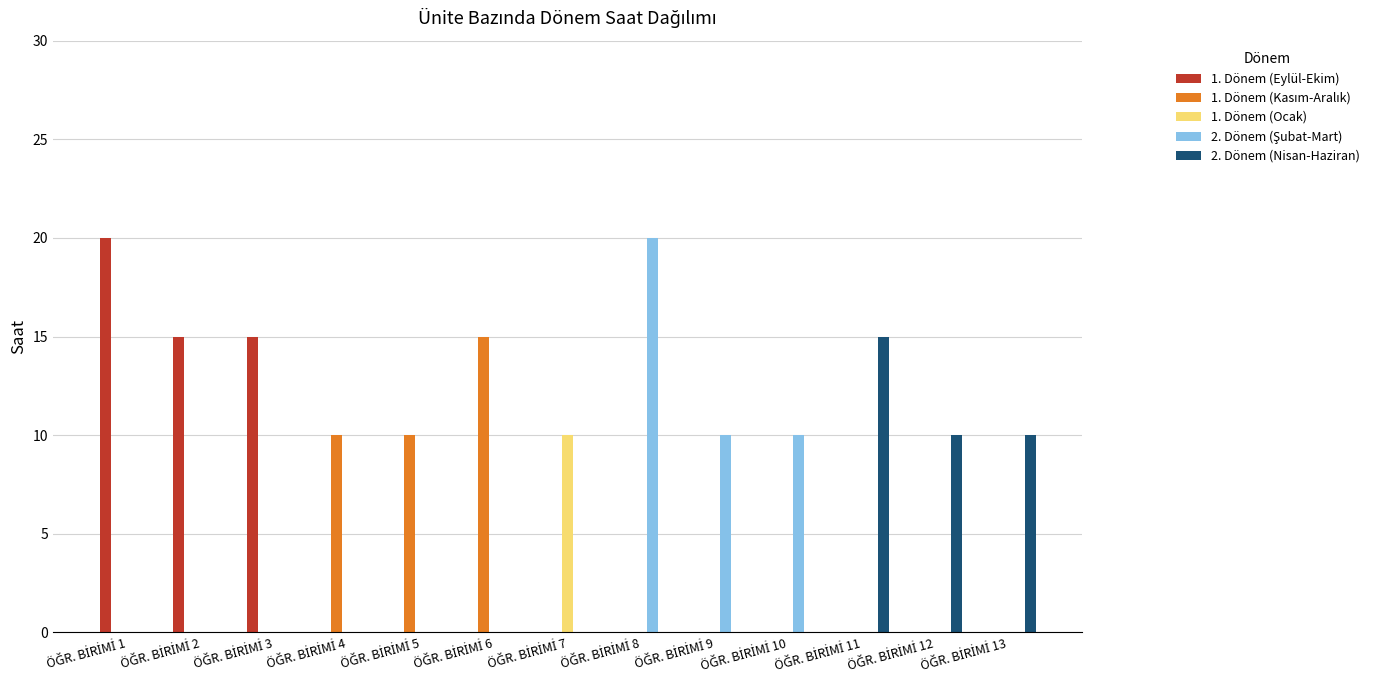

What is the maximum value for 2. Dönem (Nisan-Haziran)?

15